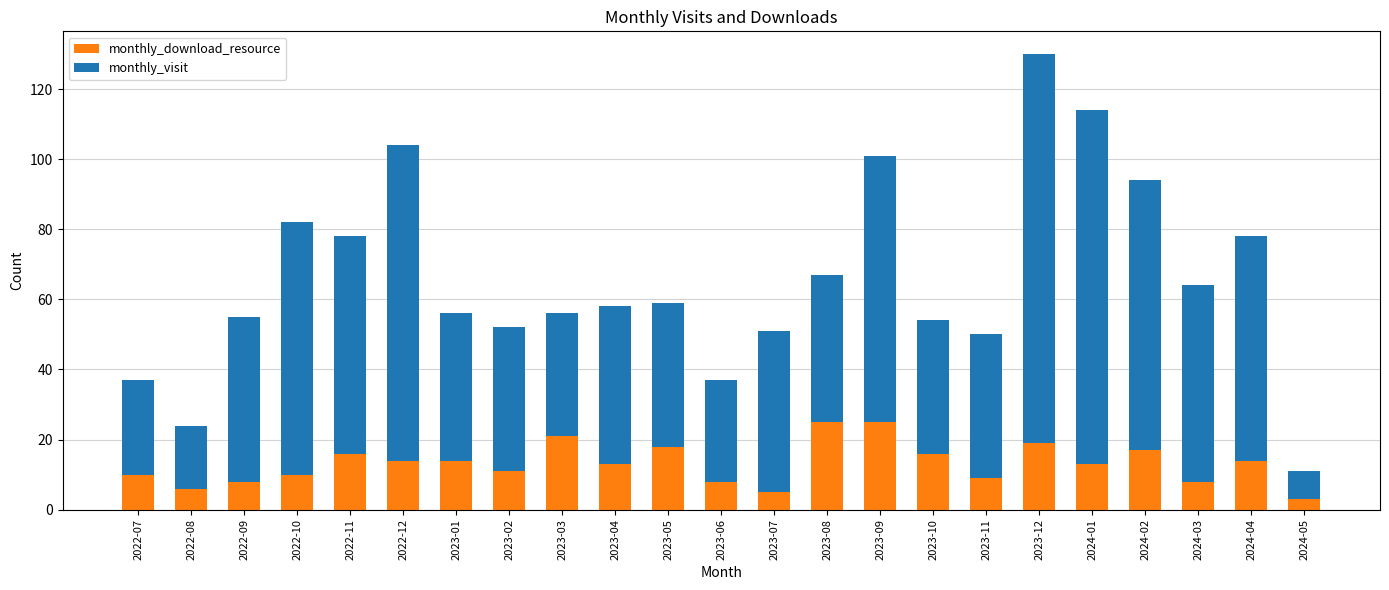

What is the total value across all series at 2023-12?

130